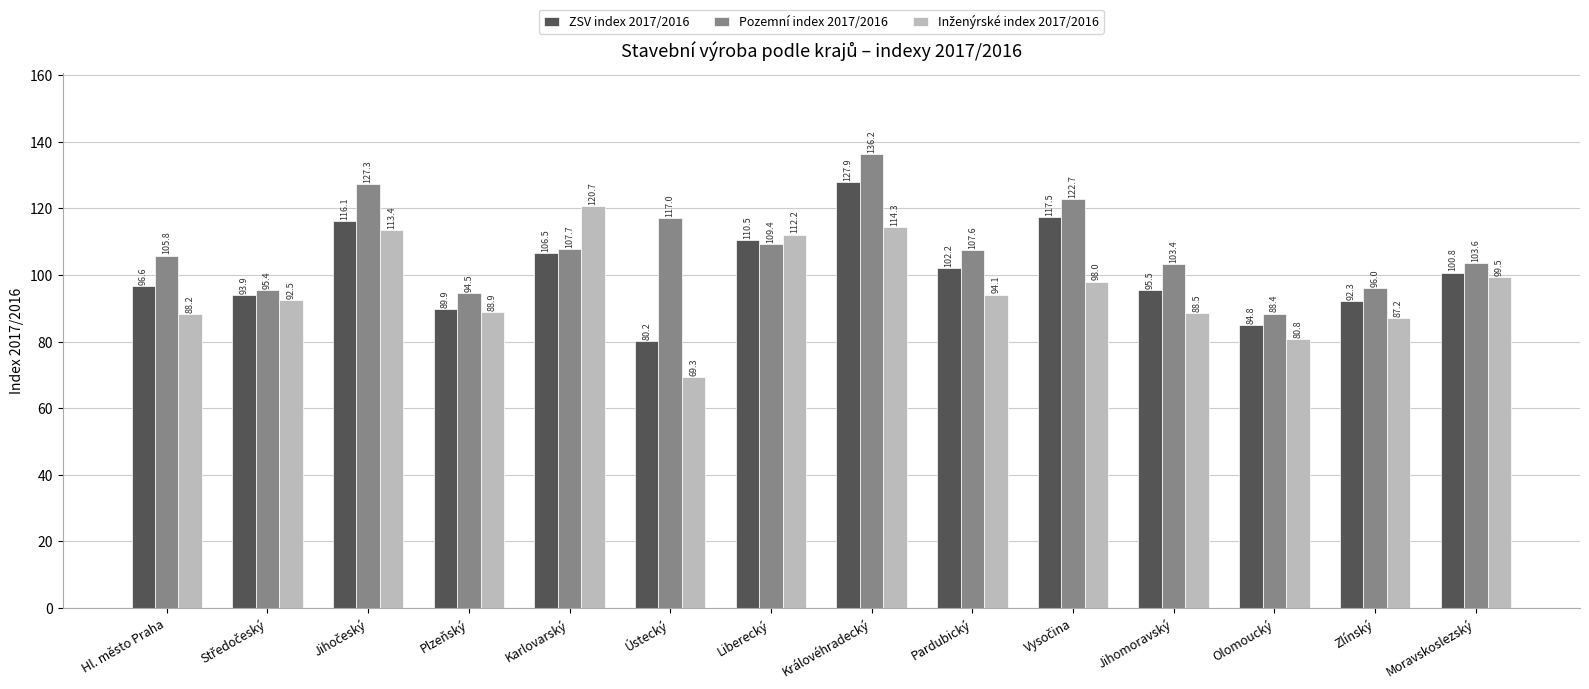

What is the difference between the Pozemní index 2017/2016 values at Liberecký and Jihomoravský?

6.0